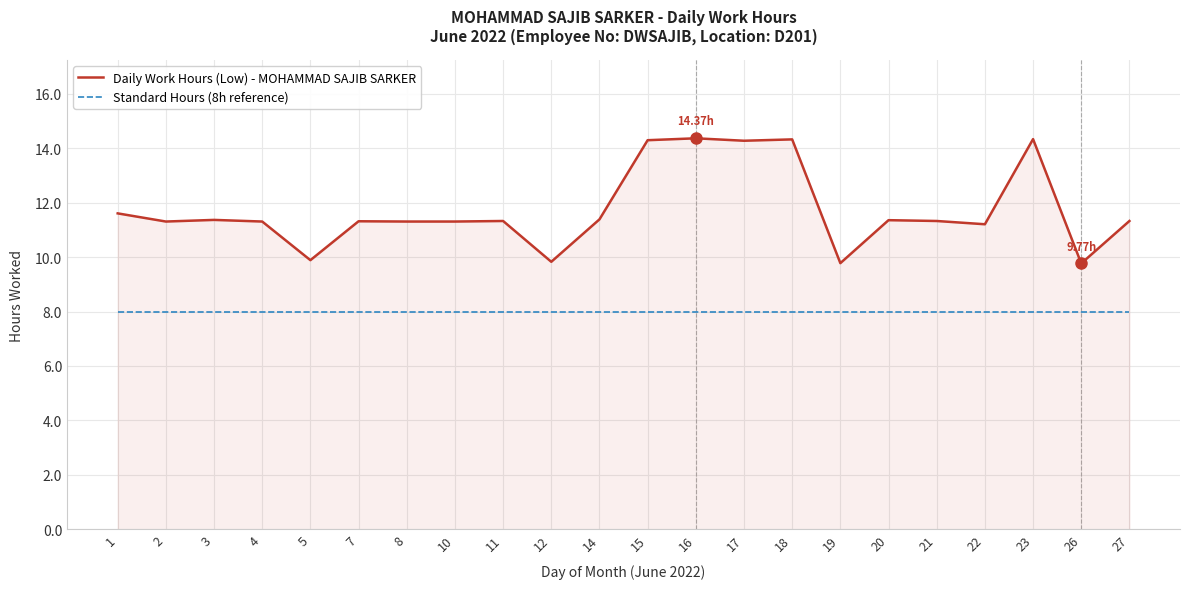

Rank the series by their maximum value, from highest to lowest.

Daily Work Hours (Low) - MOHAMMAD SAJIB SARKER, Standard Hours (8h reference)